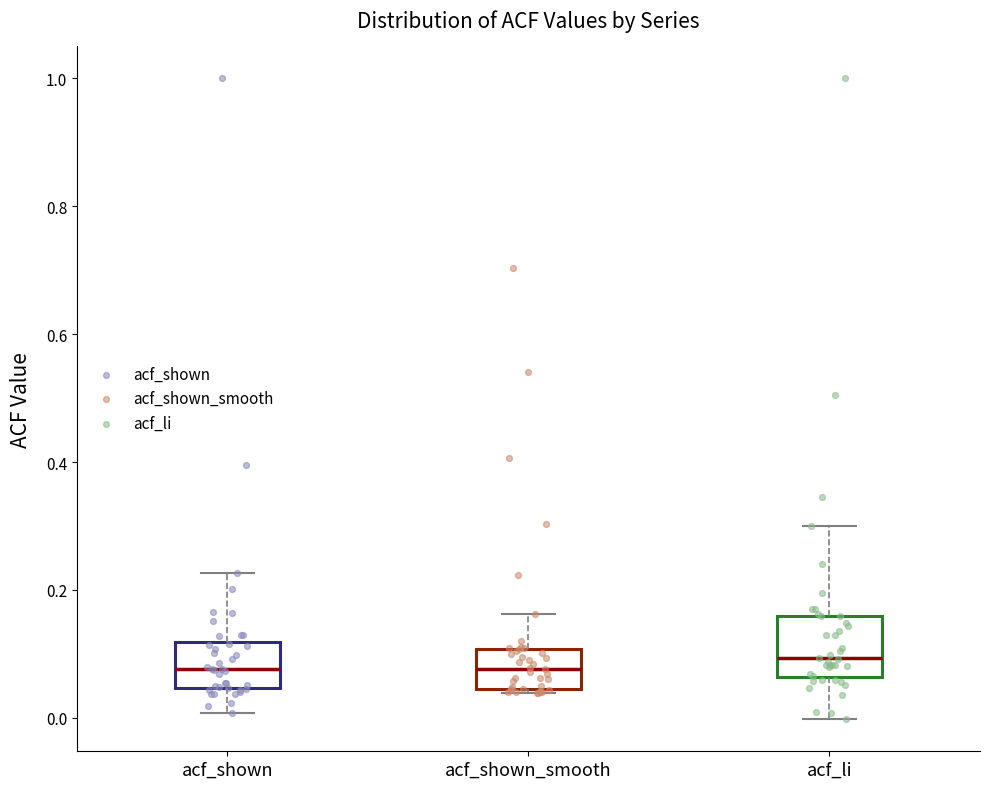

Where does the median line of the box for acf_shown_smooth sit on the y-axis? The values are not printed on the chart, so give them approximately, as read against the axis.

0.08